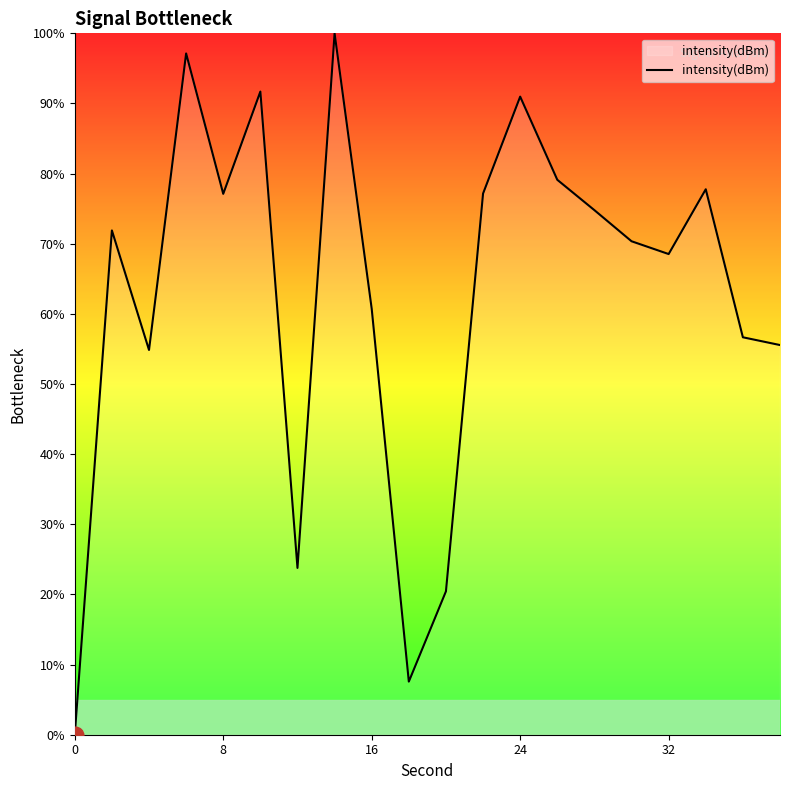

What is the difference between the maximum and minimum values?

100.0